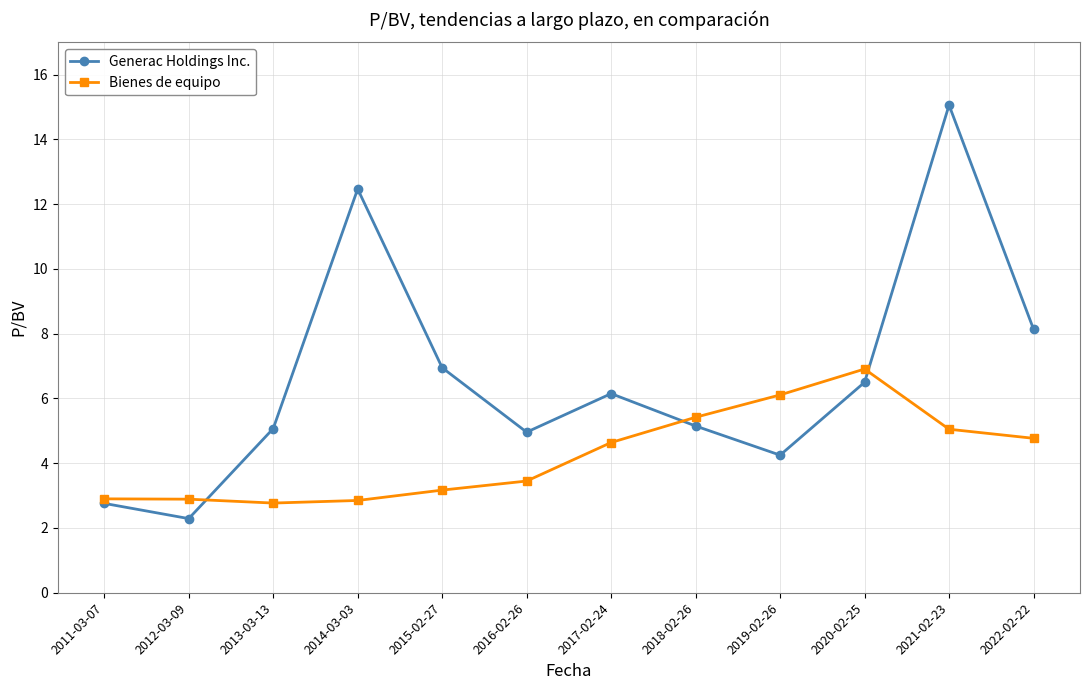

What is the label of the 9th point from the right?

2014-03-03